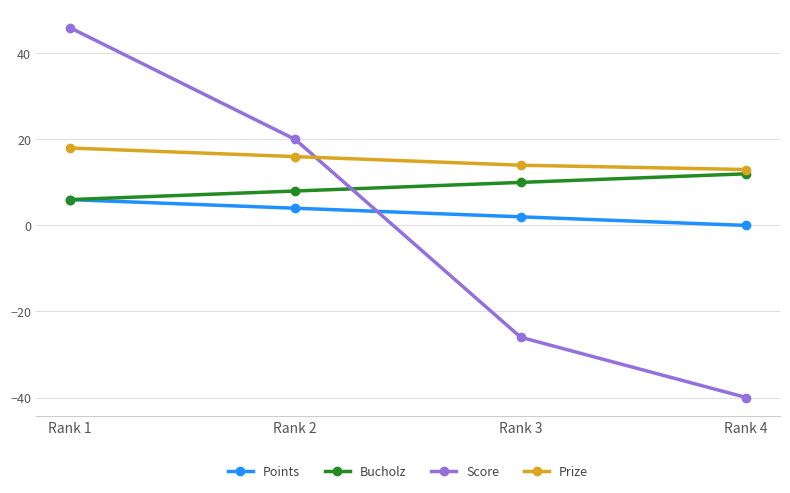

True or false: Score has a value of 78 at Rank 1.

False